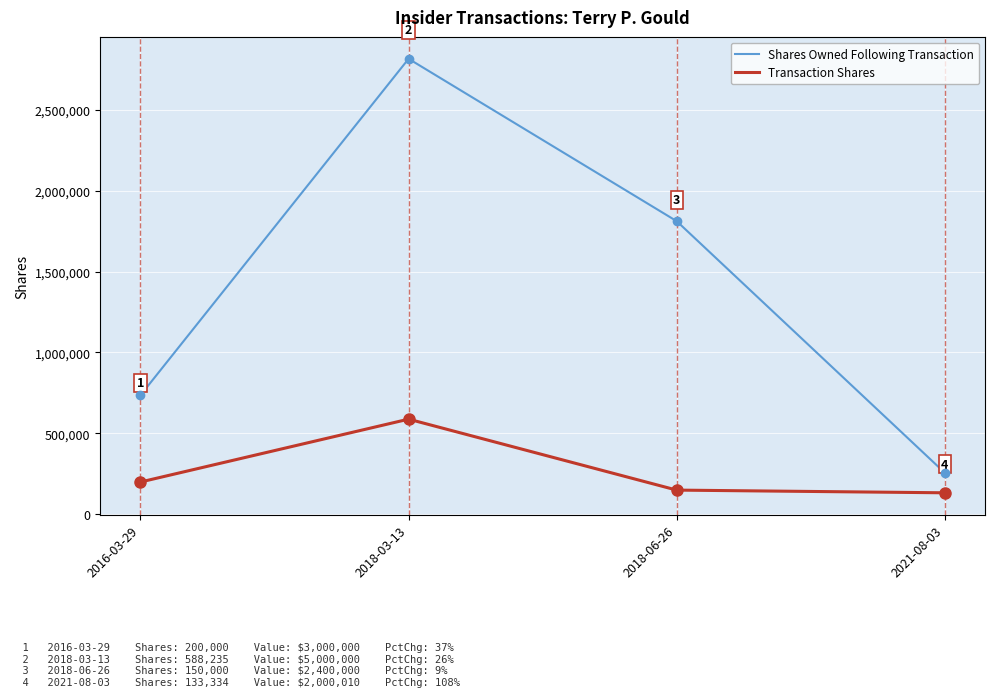

What is the difference between the second highest and second lowest values in the Transaction Shares series?

50000